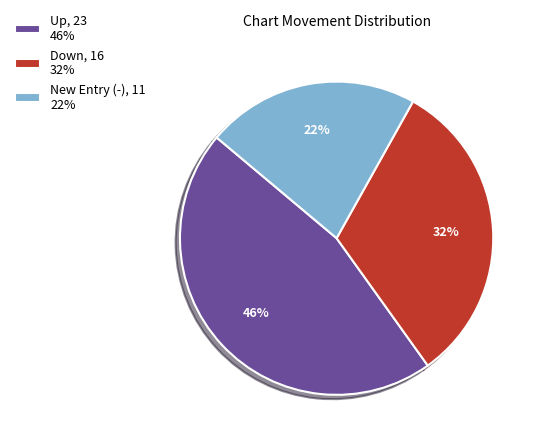

To the nearest percent, what is the average slice percentage?

33%